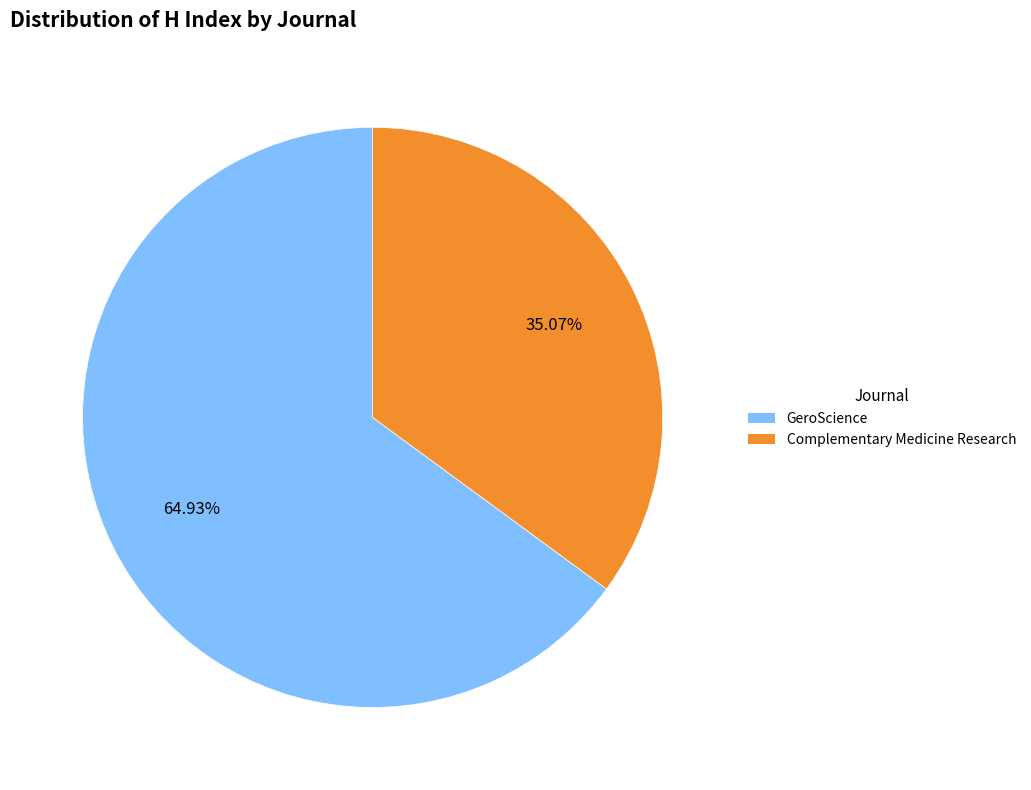

What portion of the pie excludes GeroScience?

35.1%